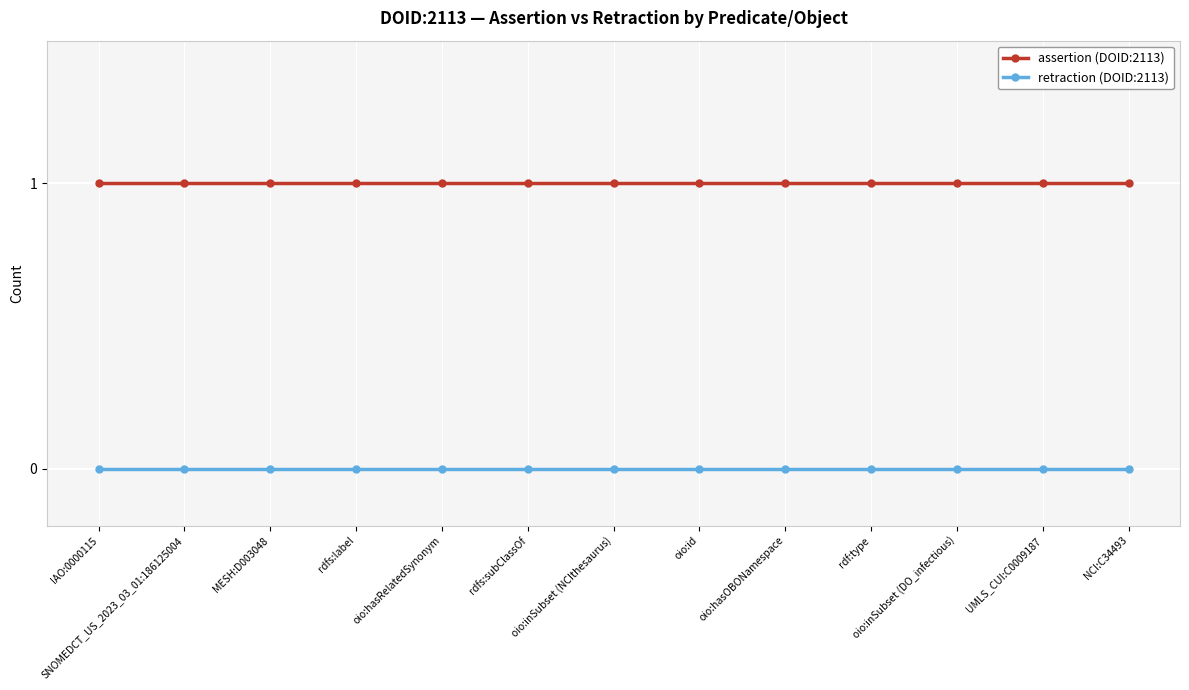

The value of assertion (DOID:2113) at MESH:D003048 is 0. True or false?

False